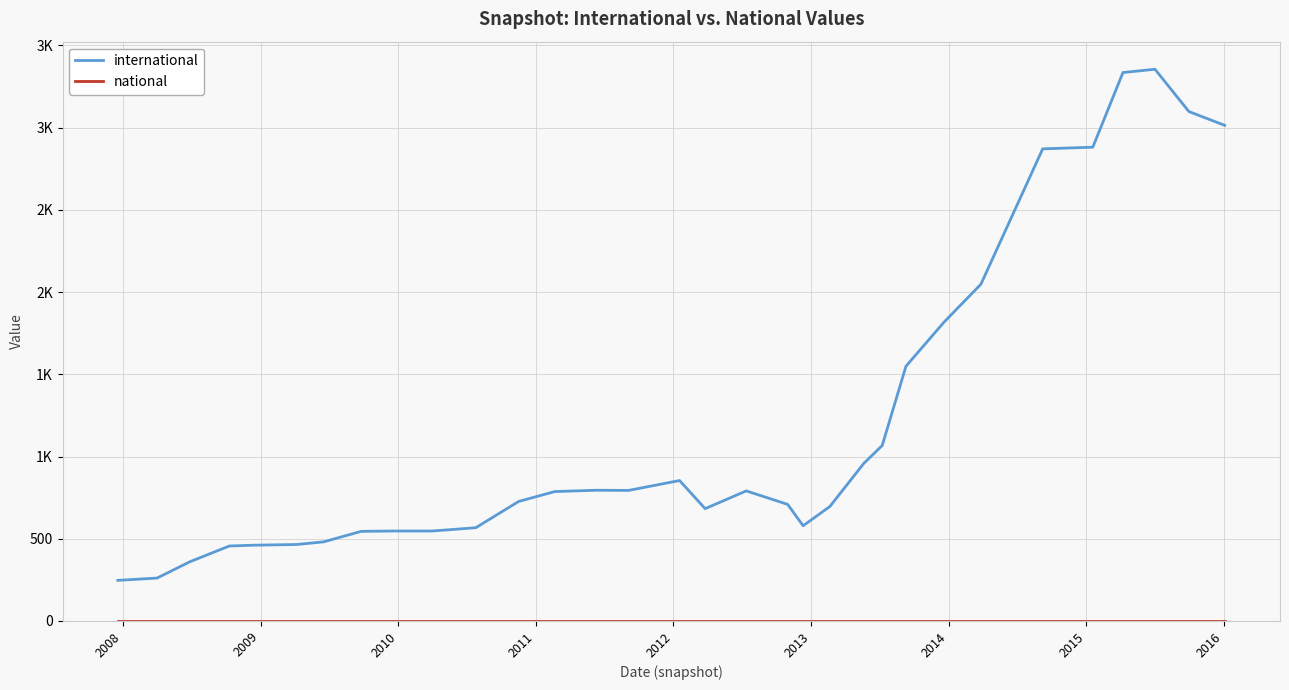

Rank the series by their maximum value, from highest to lowest.

international, national